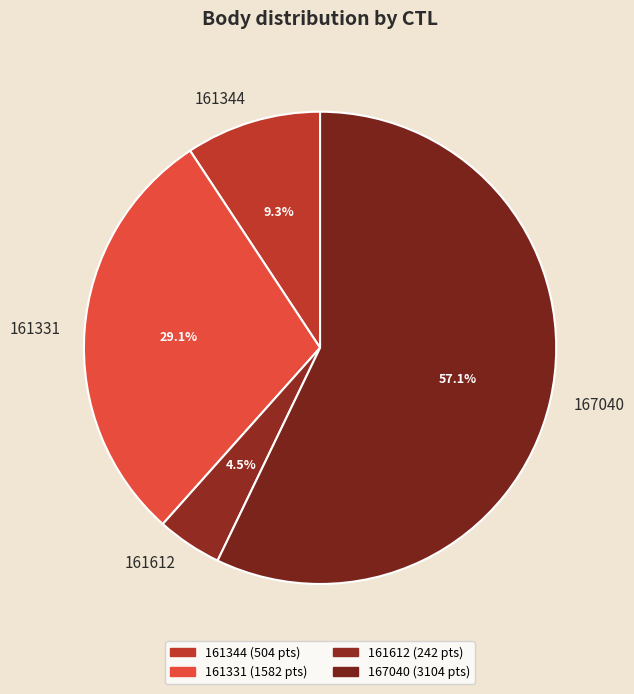

Does 161612 represent more than half of the total?

No